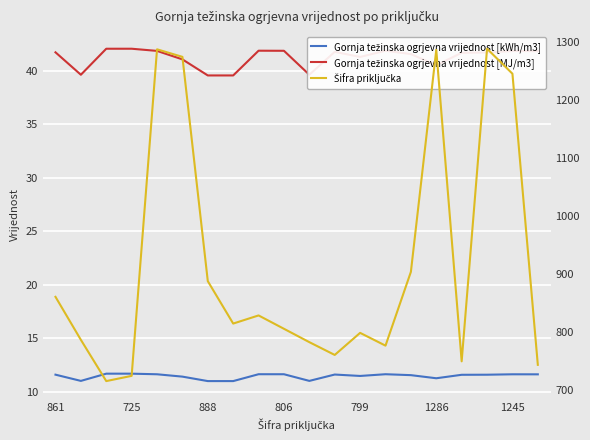

What value does the Gornja težinska ogrjevna vrijednost [kWh/m3] series have at 1245?

11.6